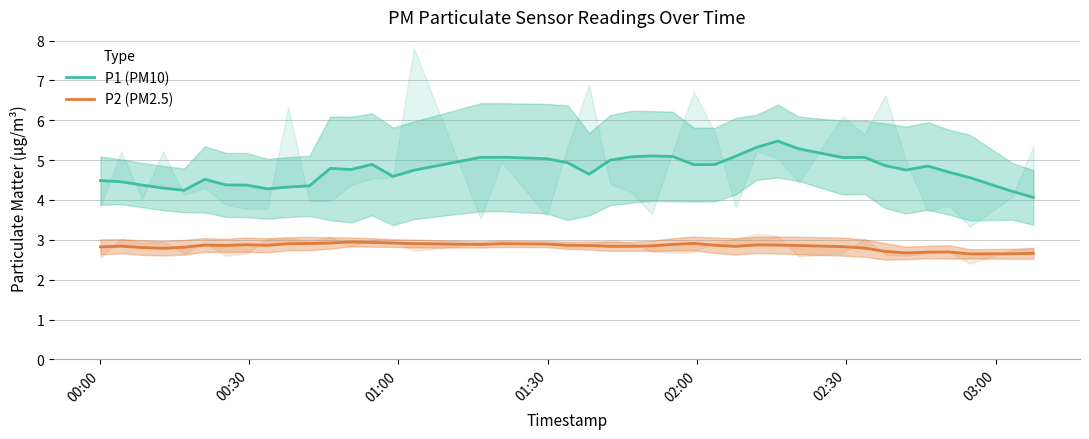

Is the value of P2 (PM2.5) at 30 greater than the value of P1 (PM10) at 39?

No